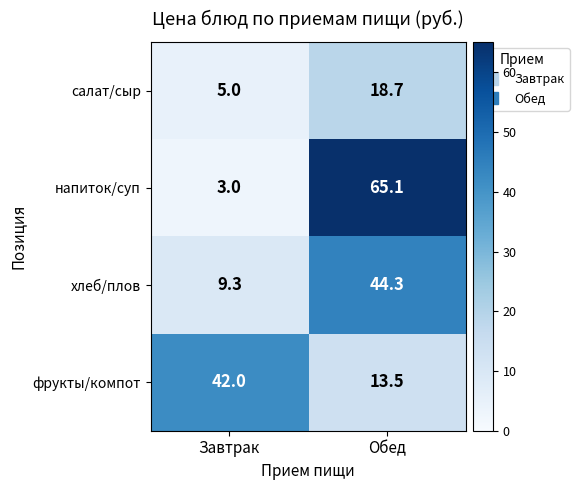

Is it true that салат/сыр equals 1.7 at Завтрак?

False